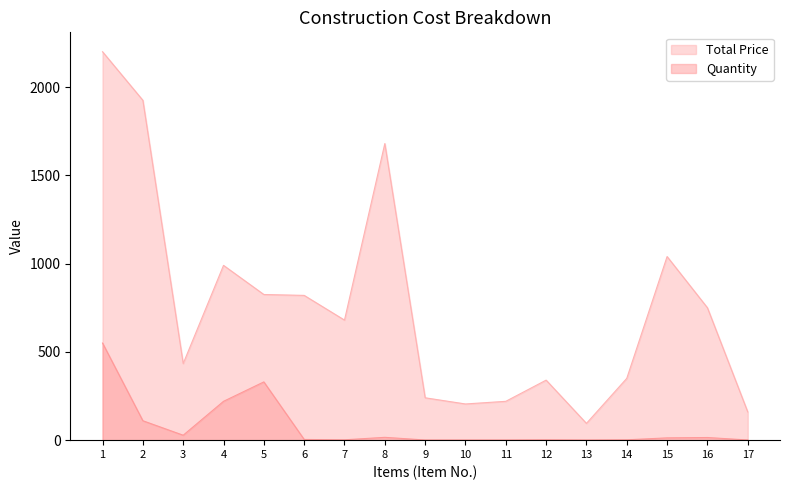

How many lines are shown in the chart?

2